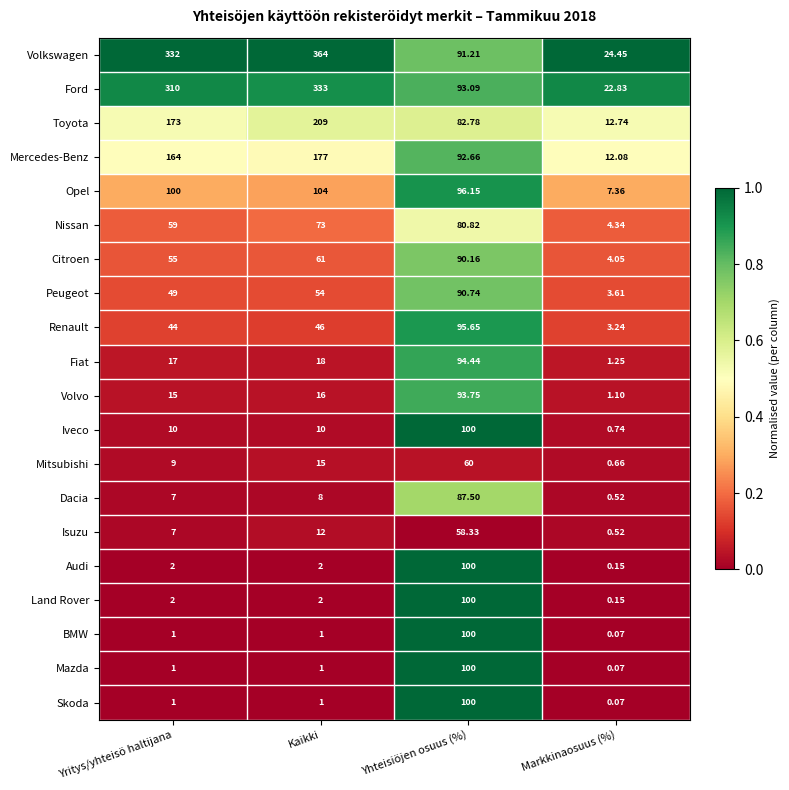

Which series has the largest total across all categories?

Volkswagen